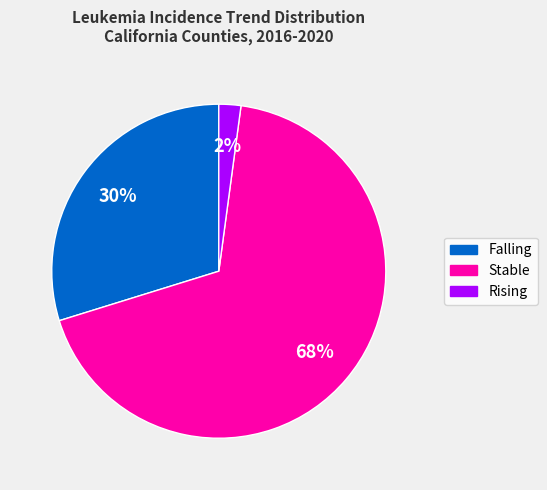

To the nearest percent, what is the difference between the largest and smallest slice percentages?

66%